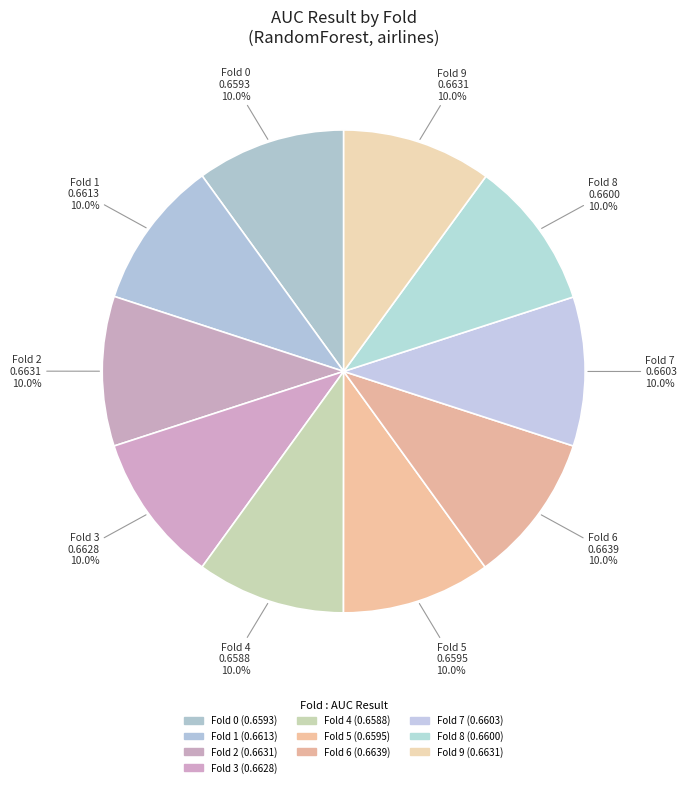

Between Fold 4 and Fold 1, which is larger?

Fold 1